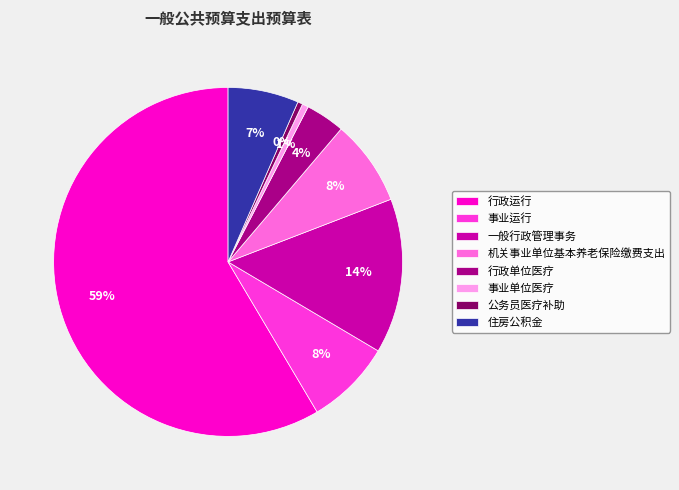

What percentage is the 机关事业单位基本养老保险缴费支出 slice, to the nearest percent?

8%